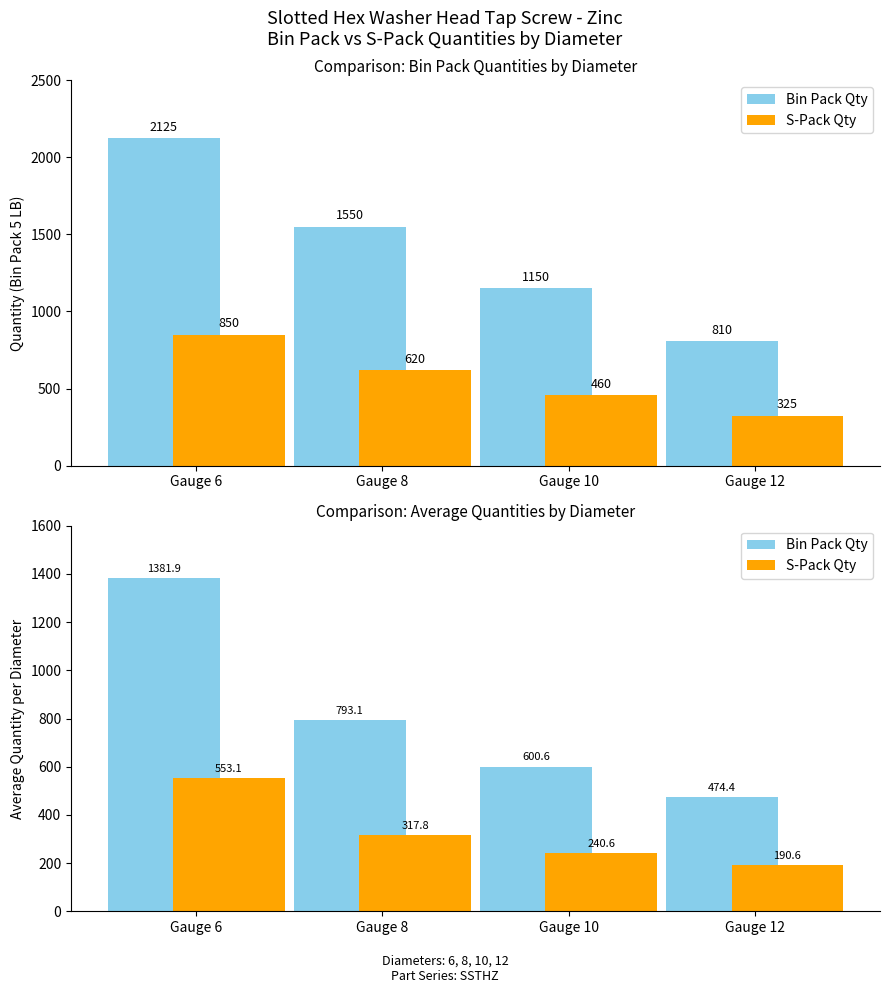

What is the difference between the second highest and second lowest values in the Bin Pack Qty series?

192.6